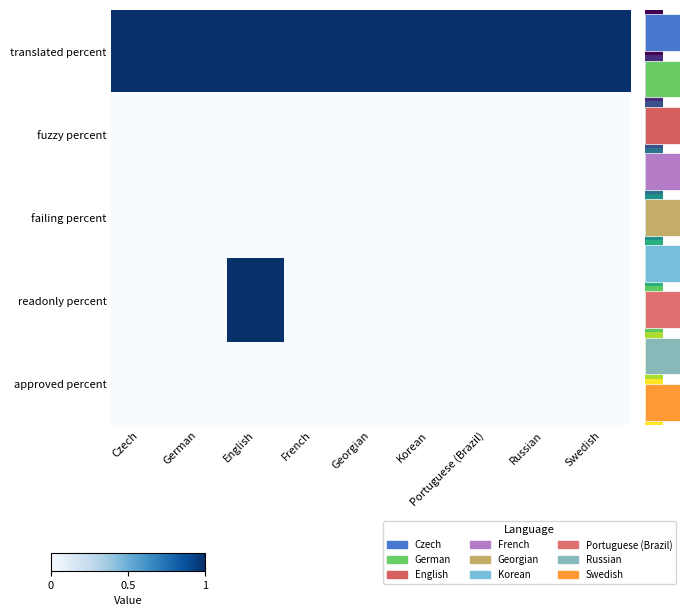

How many data points does each series have?

9